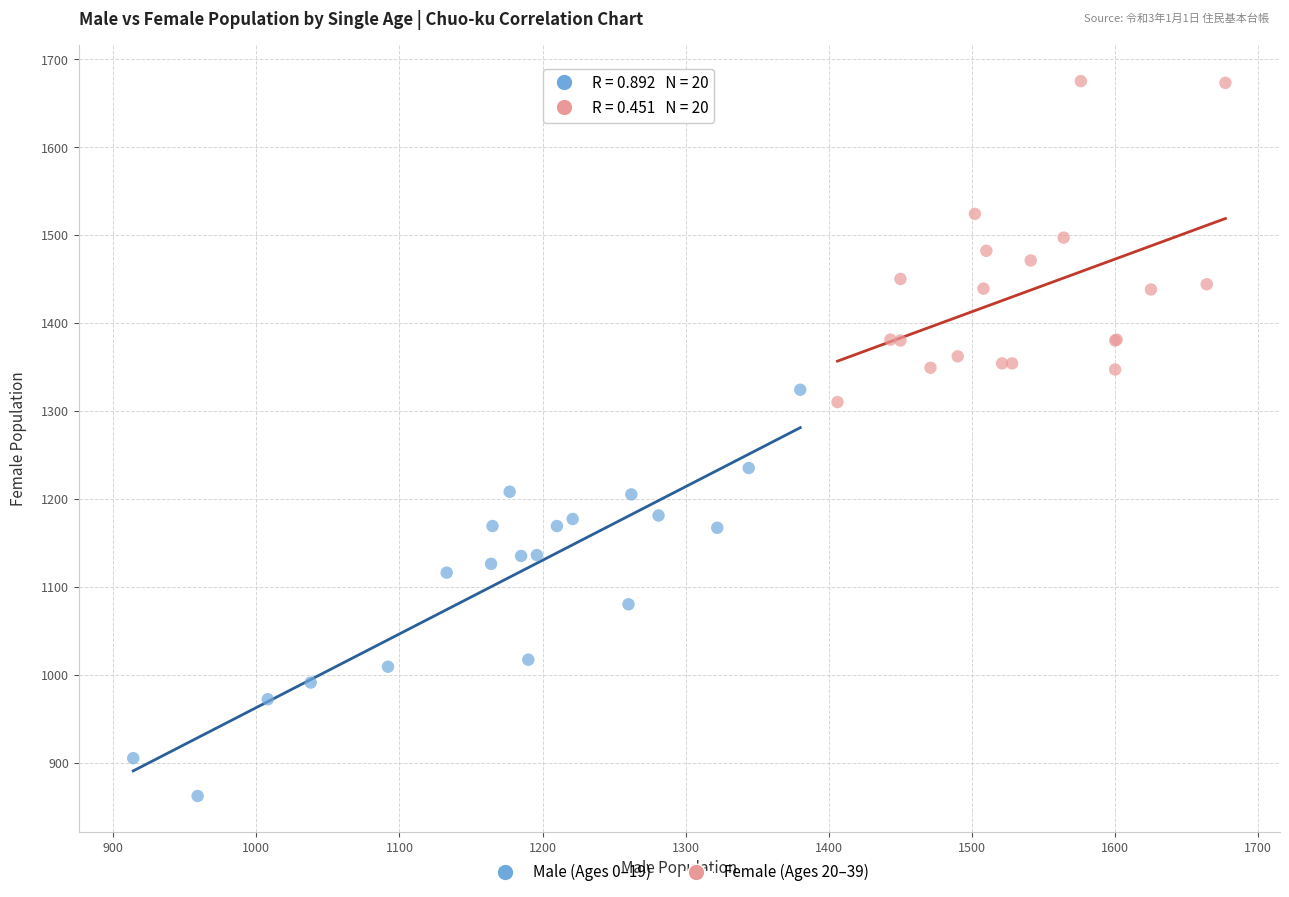

Which series reaches the maximum Y coordinate?

Female (Ages 20–39)